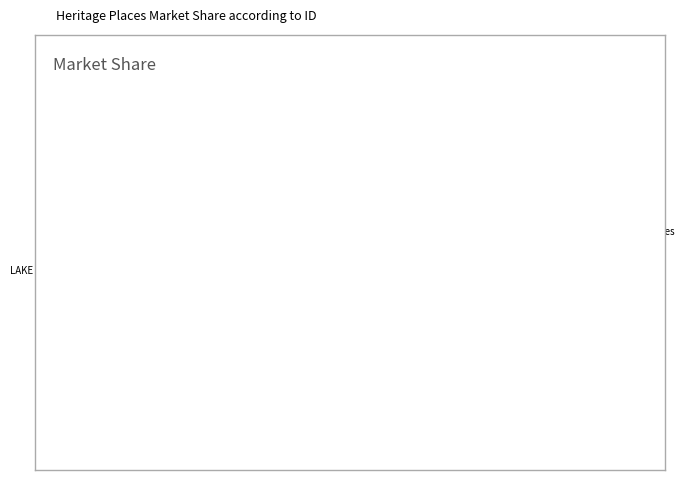

How many segments does this pie chart have?

2